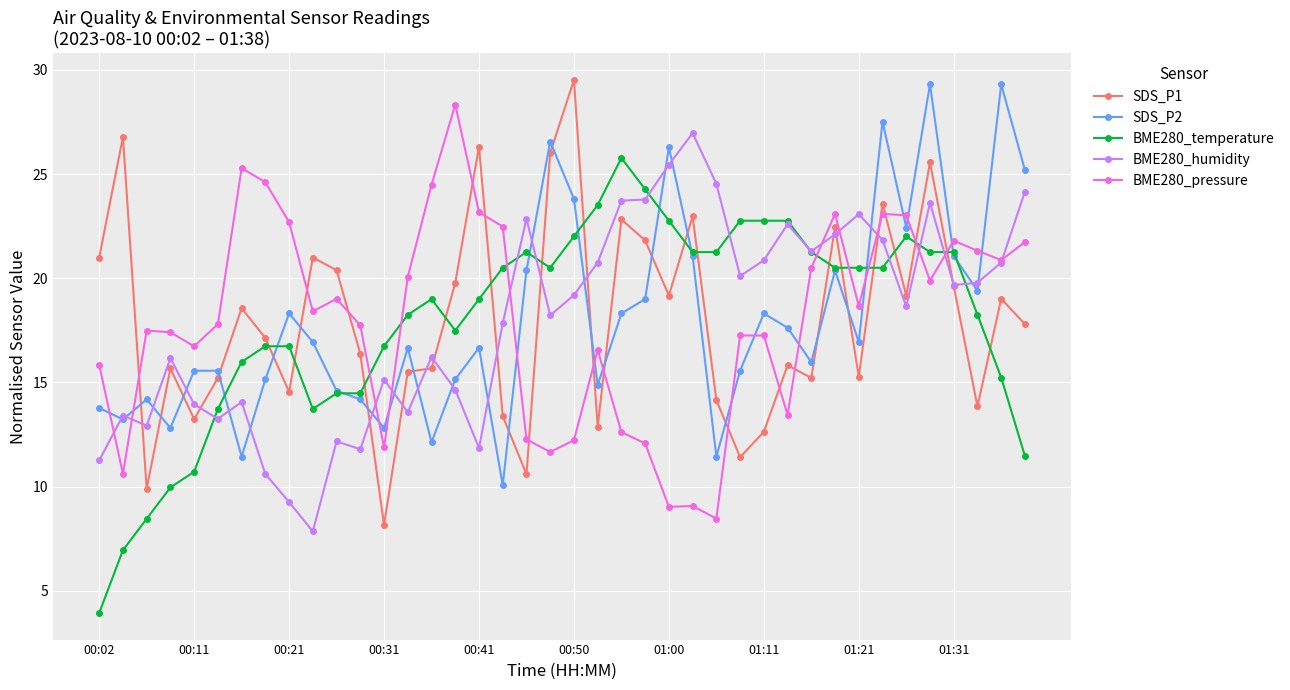

How many lines are shown in the chart?

5